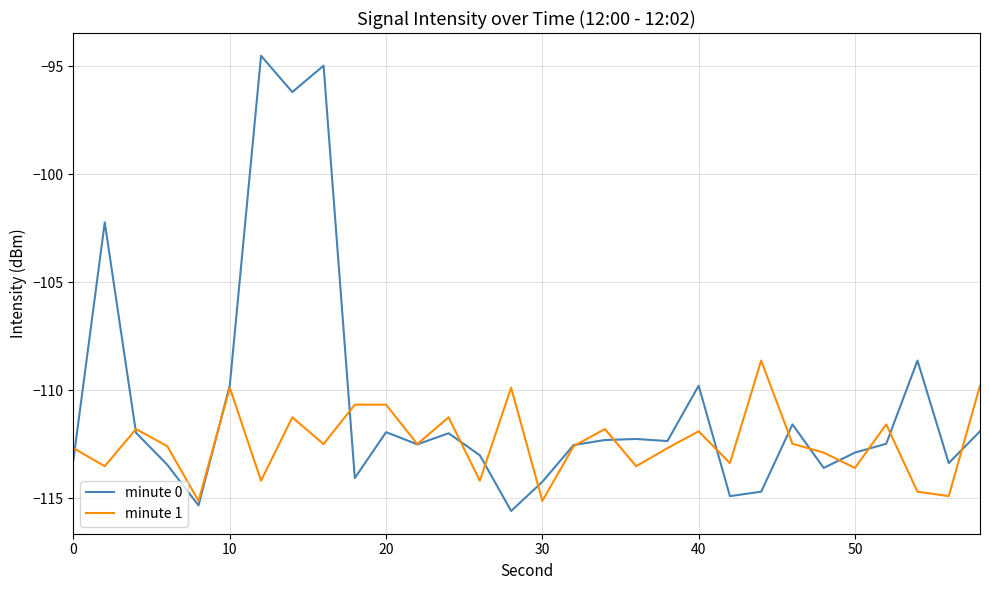

Which series has the largest total across all categories?

minute 0